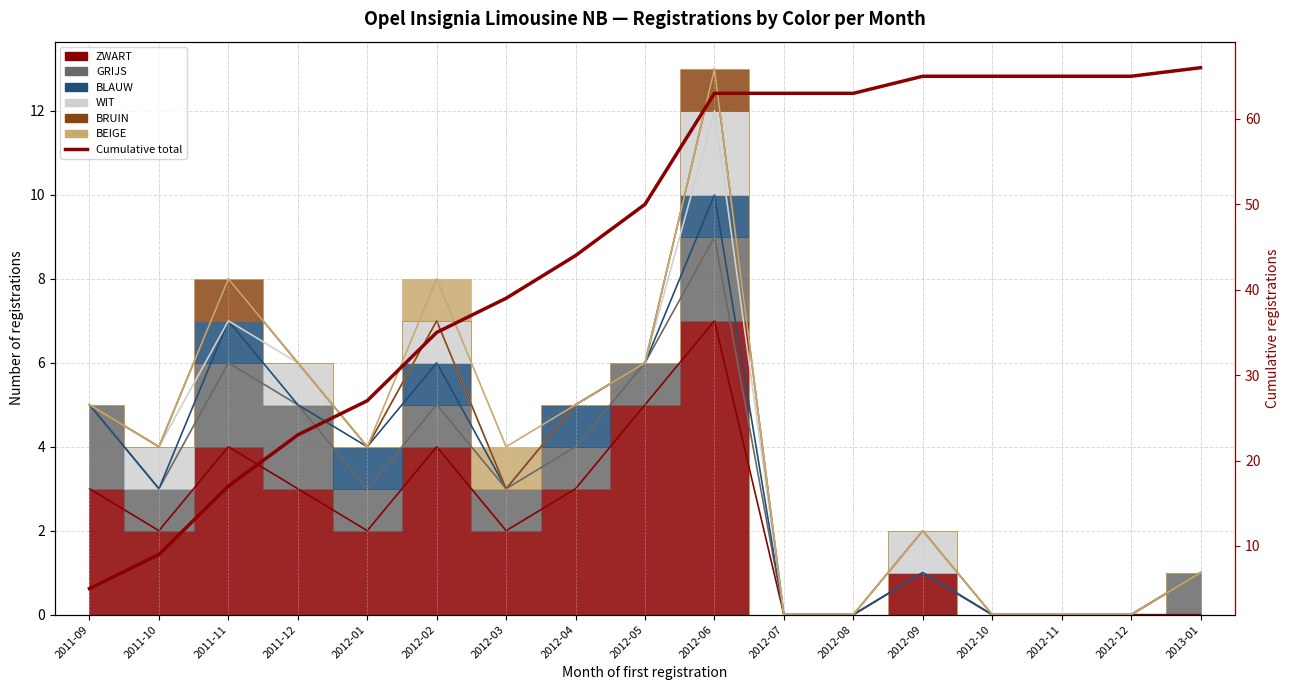

Reading left to right, extract all data points from this chart.

2011-09=5	2011-10=9	2011-11=17	2011-12=23	2012-01=27	2012-02=35	2012-03=39	2012-04=44	2012-05=50	2012-06=63	2012-07=63	2012-08=63	2012-09=65	2012-10=65	2012-11=65	2012-12=65	2013-01=66